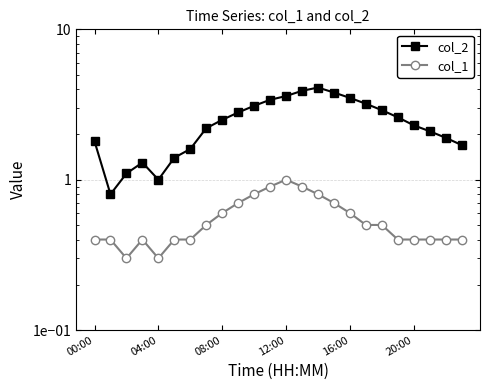

Rank the series at 16:00 from highest to lowest value.

col_2, col_1